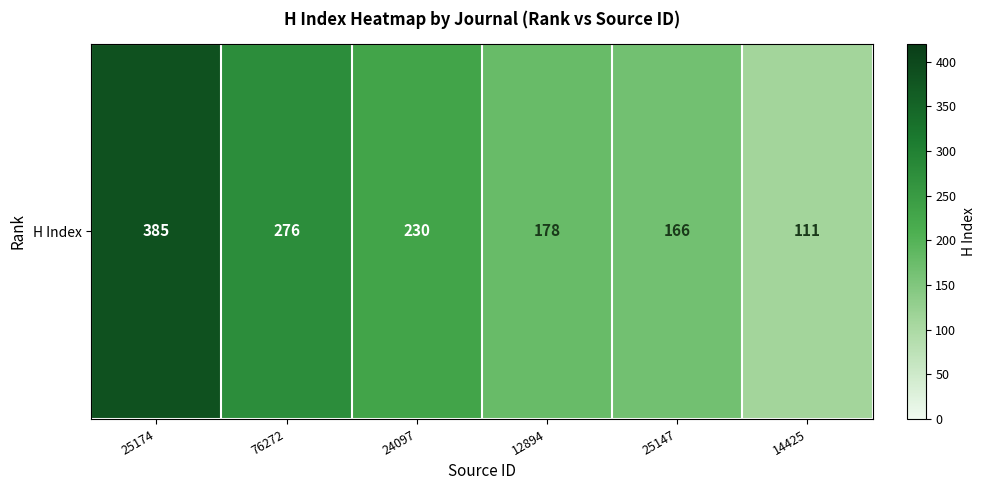

Reading left to right, transcribe all the data shown in this chart.

25174=385	76272=276	24097=230	12894=178	25147=166	14425=111